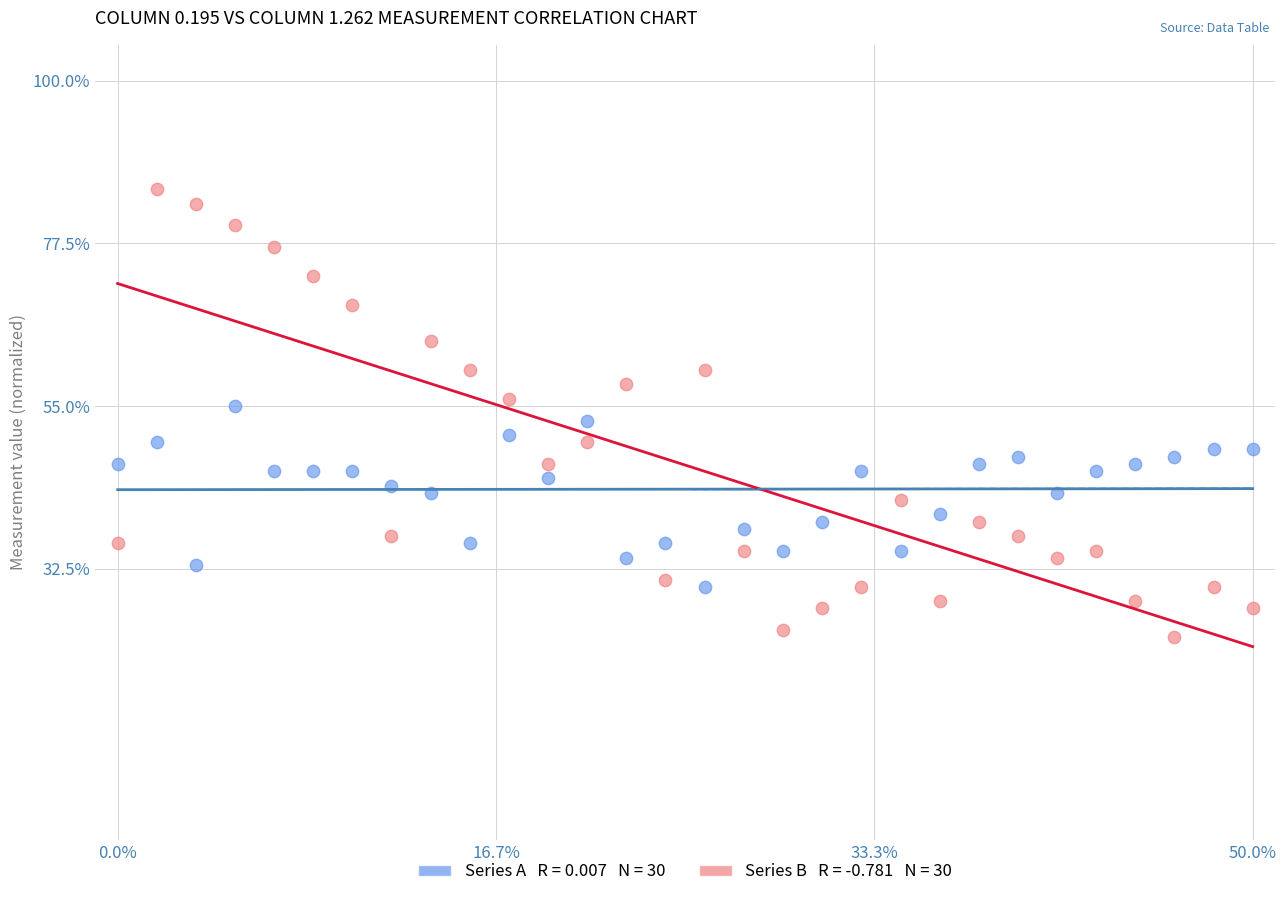

Across all data points, what is the range of Y values (max minus min)?

62.0